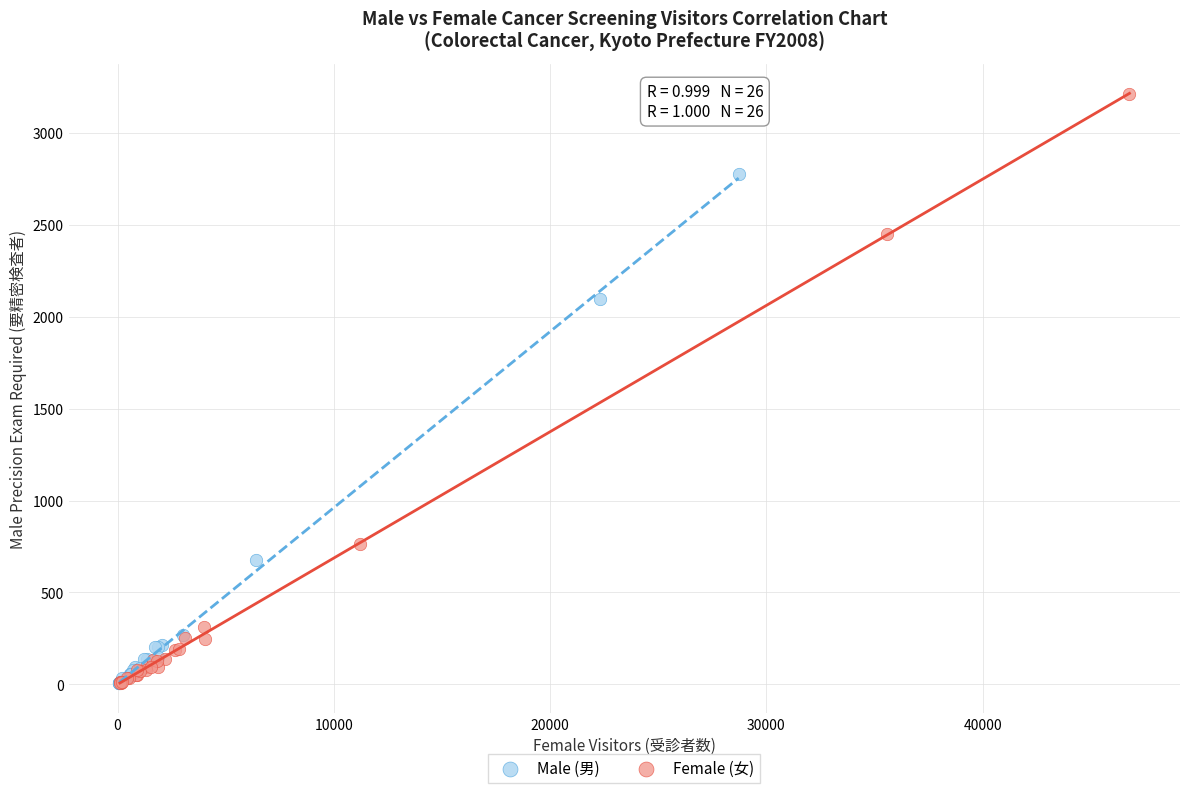

Which series has the widest spread of Y values?

Female (女)